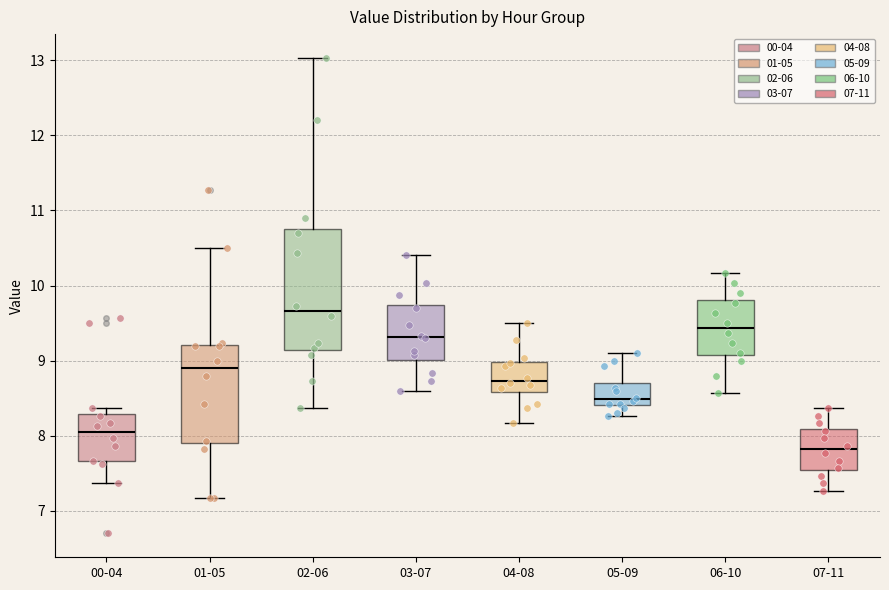

Reading left to right, transcribe this box plot: for each box, give where its median line is, the range the box spans, and where its two whiskers end, as read against the y-axis. The values are not printed on the chart, so give them approximately, as read against the axis.

00-04: median 8.1, box 7.7 to 8.3, whiskers 7.4 to 8.4
01-05: median 8.9, box 7.9 to 9.2, whiskers 7.2 to 10.5
02-06: median 9.7, box 9.1 to 10.8, whiskers 8.4 to 13.0
03-07: median 9.3, box 9.0 to 9.7, whiskers 8.6 to 10.4
04-08: median 8.7, box 8.6 to 9.0, whiskers 8.2 to 9.5
05-09: median 8.5, box 8.4 to 8.7, whiskers 8.3 to 9.1
06-10: median 9.4, box 9.1 to 9.8, whiskers 8.6 to 10.2
07-11: median 7.8, box 7.5 to 8.1, whiskers 7.3 to 8.4